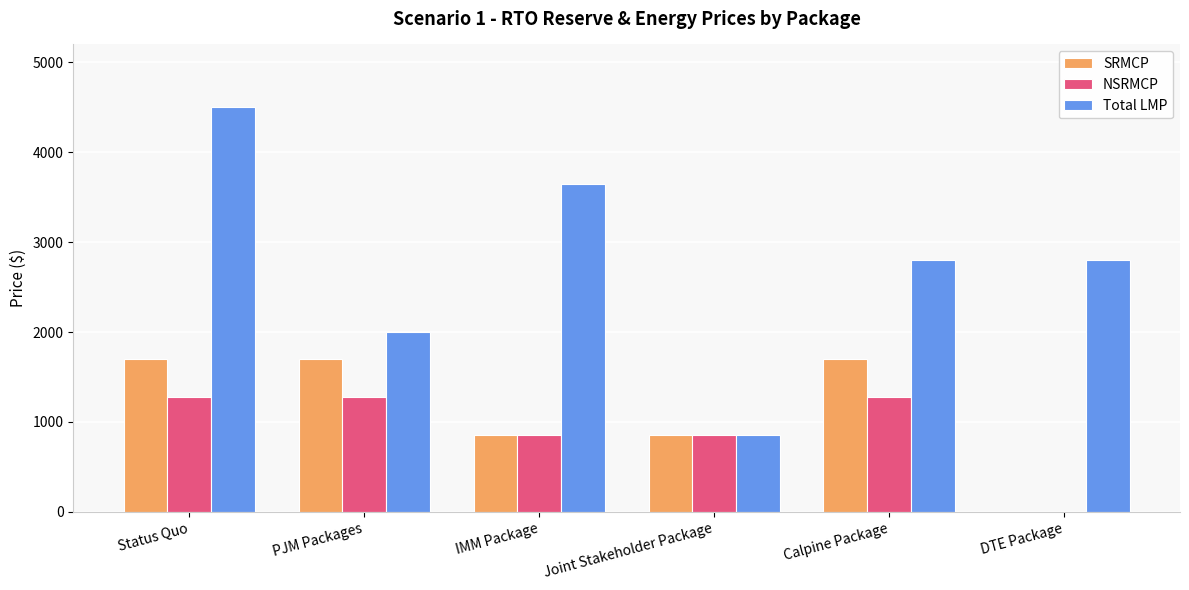

Is it true that SRMCP equals 1324 at IMM Package?

False